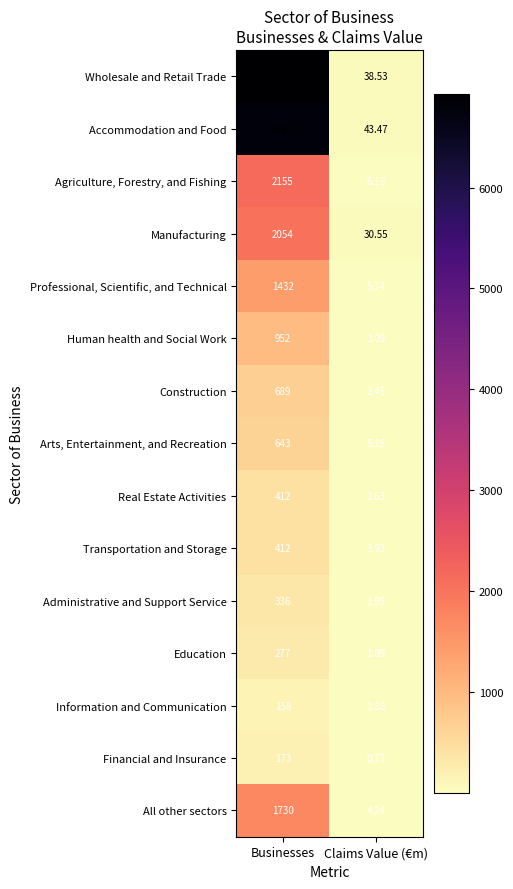

Rank the categories by Arts, Entertainment, and Recreation value from lowest to highest.

Claims Value (€m), Businesses